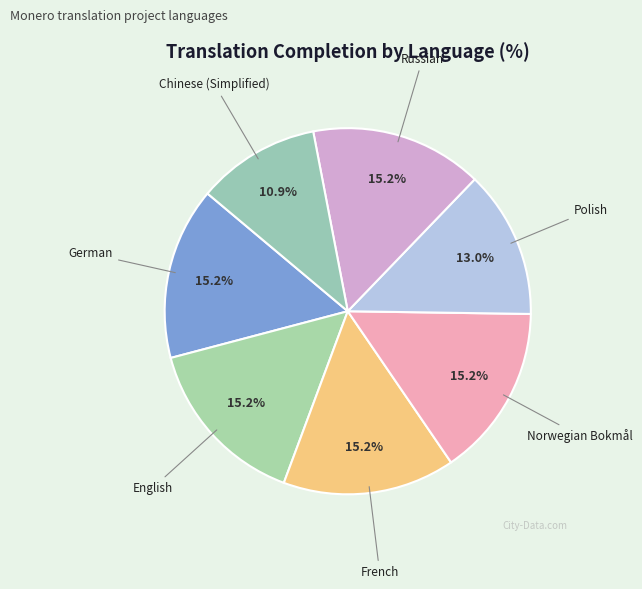

What is the total percentage of Norwegian Bokmål and Russian?

30.4%